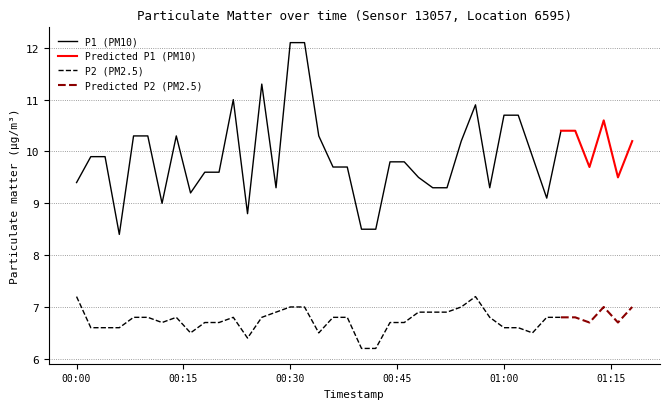

What is the value of the P2 point at the 5th from the left?

6.8